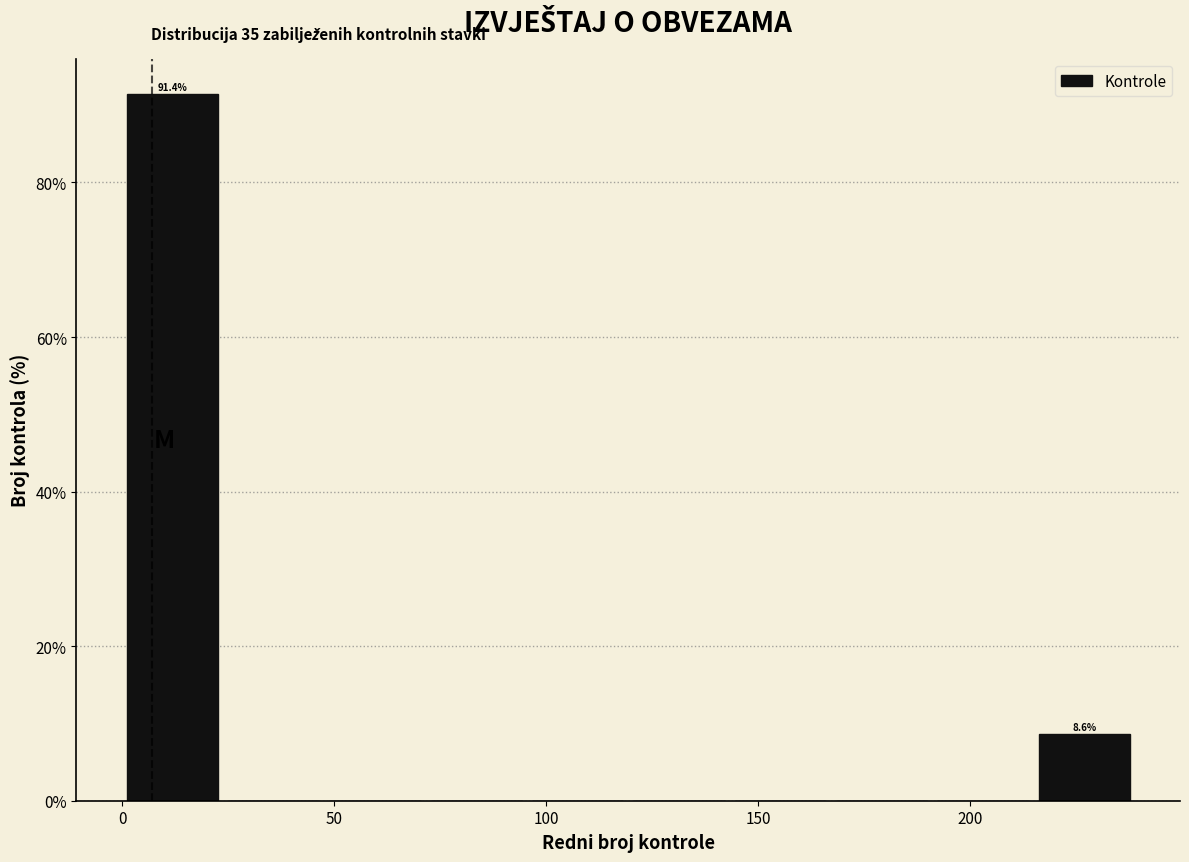

Which range on the x-axis has the tallest bar?

0 to 25